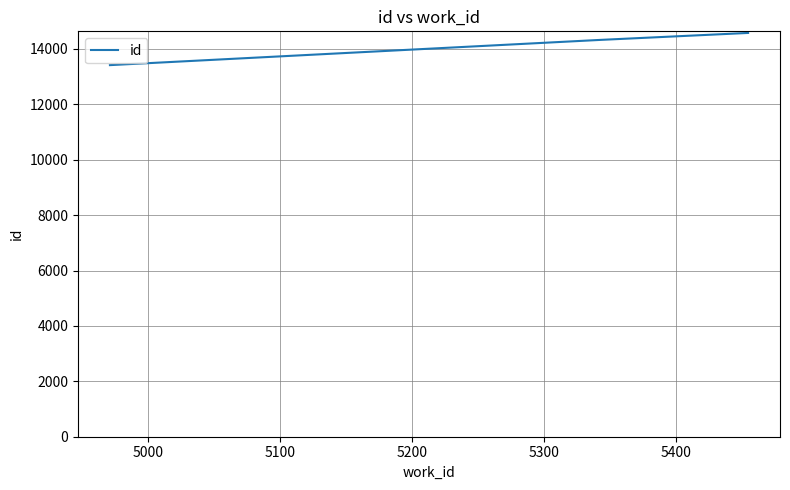

What is the maximum value shown in the chart?

14578